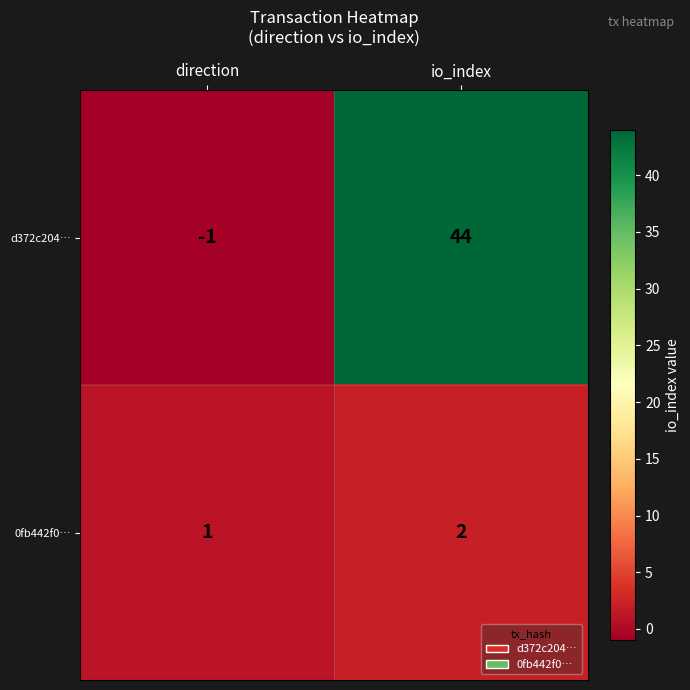

How many series are shown in this chart?

2